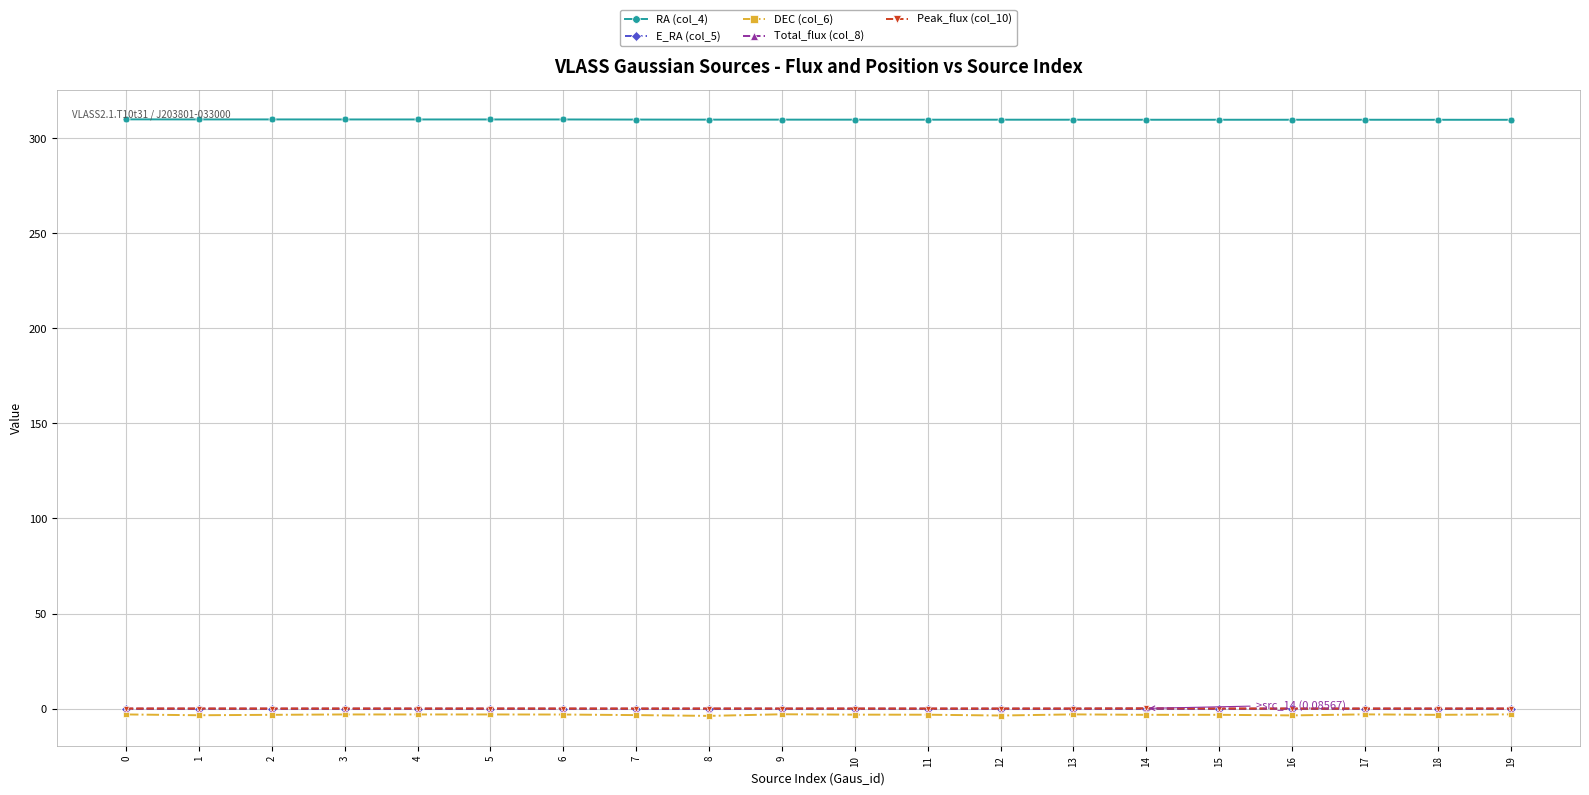

True or false: DEC (col_6) and Total_flux (col_8) intersect in this chart.

False